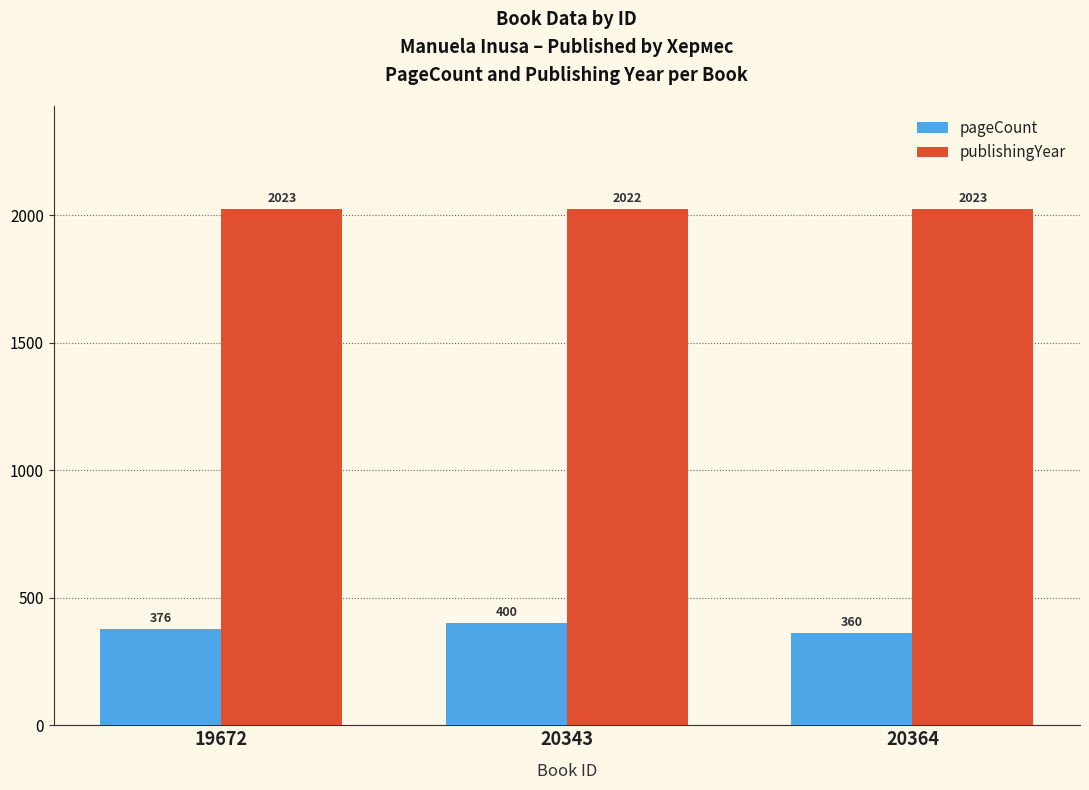

How many pageCount values are between 360 and 400?

3